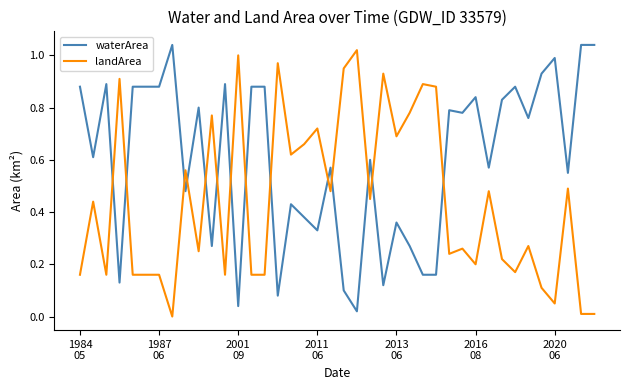

Which series has the largest total across all categories?

waterArea